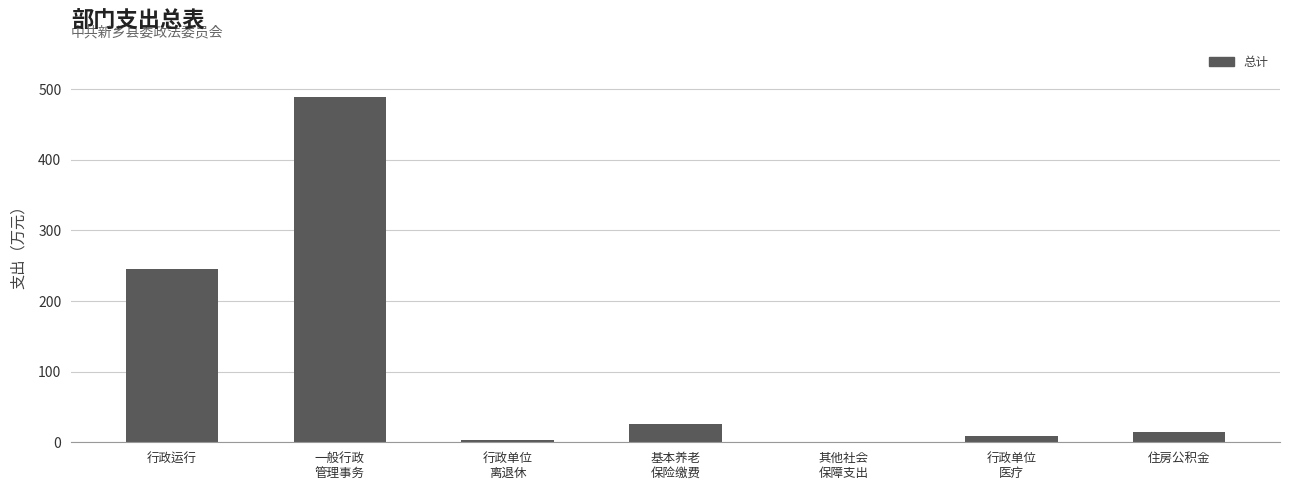

The chart shows a value of 0.8 at 其他社会
保障支出. True or false?

True